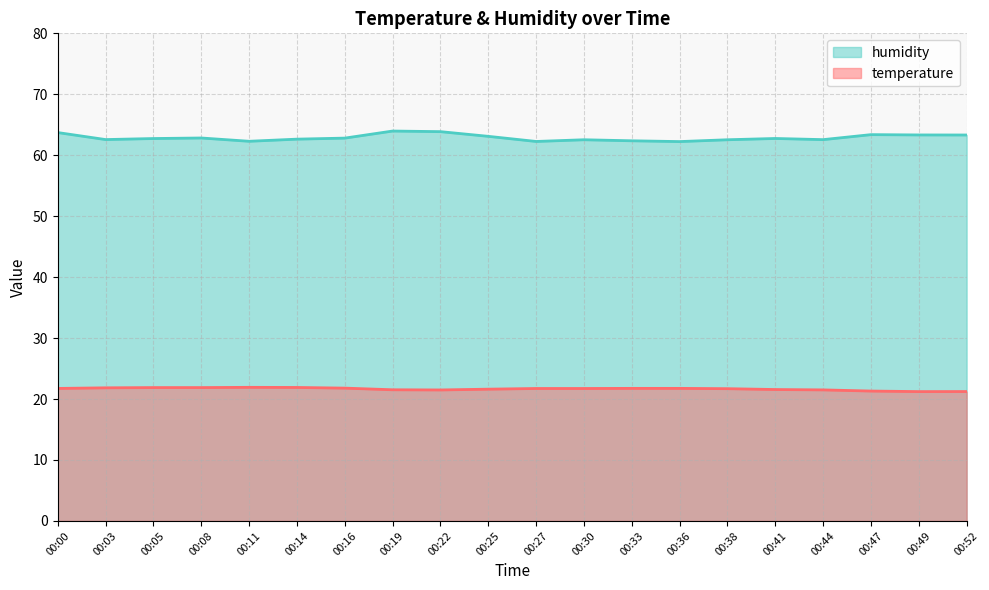

Does the chart have visible grid lines?

Yes